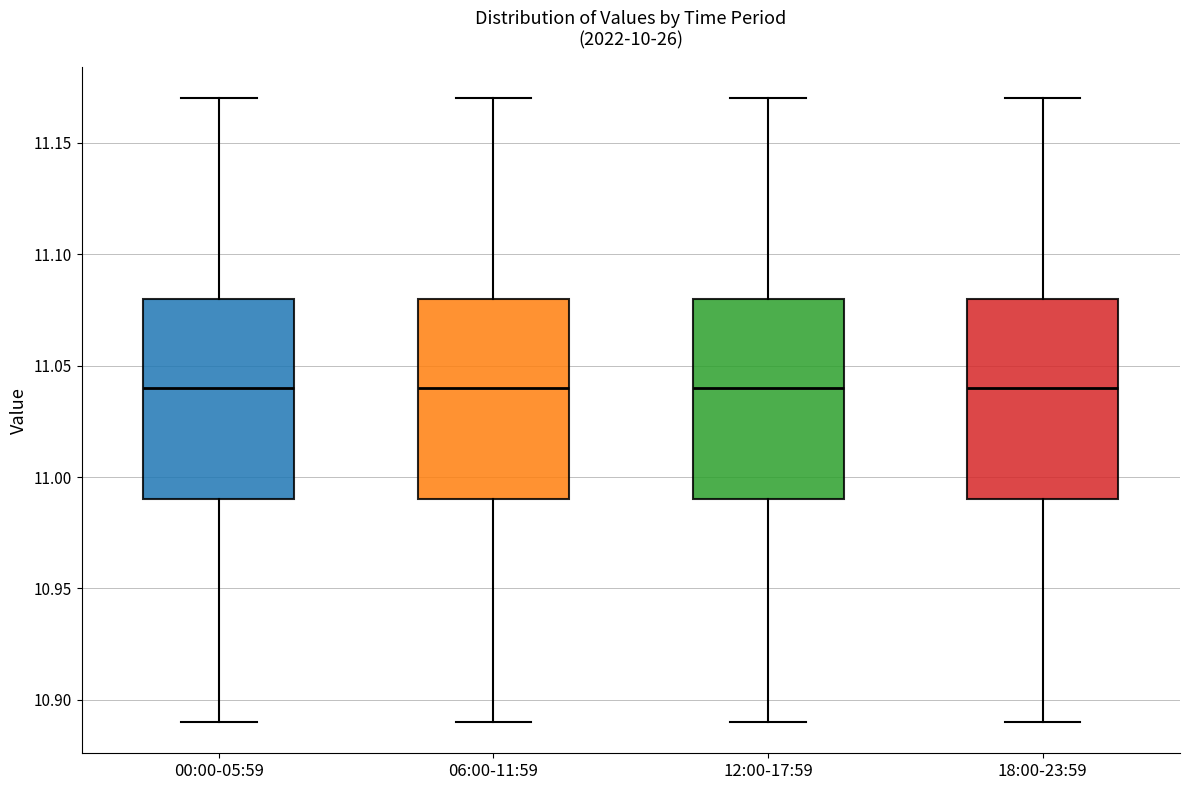

Where is the upper edge of the box for 18:00-23:59 on the y-axis? The values are not printed on the chart, so give them approximately, as read against the axis.

11.08